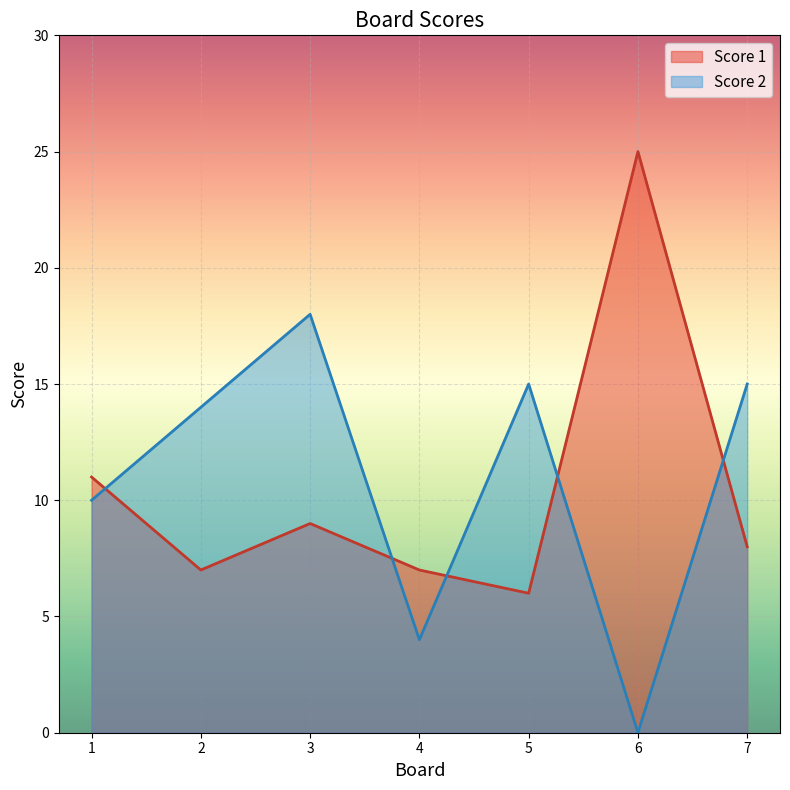

At which label does Score 2 first exceed 14?

3